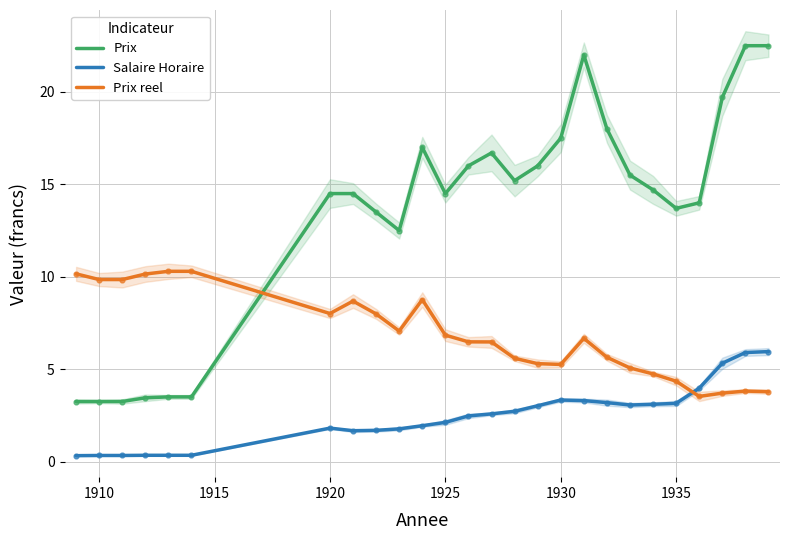

Which series has the widest spread of Y values?

Prix